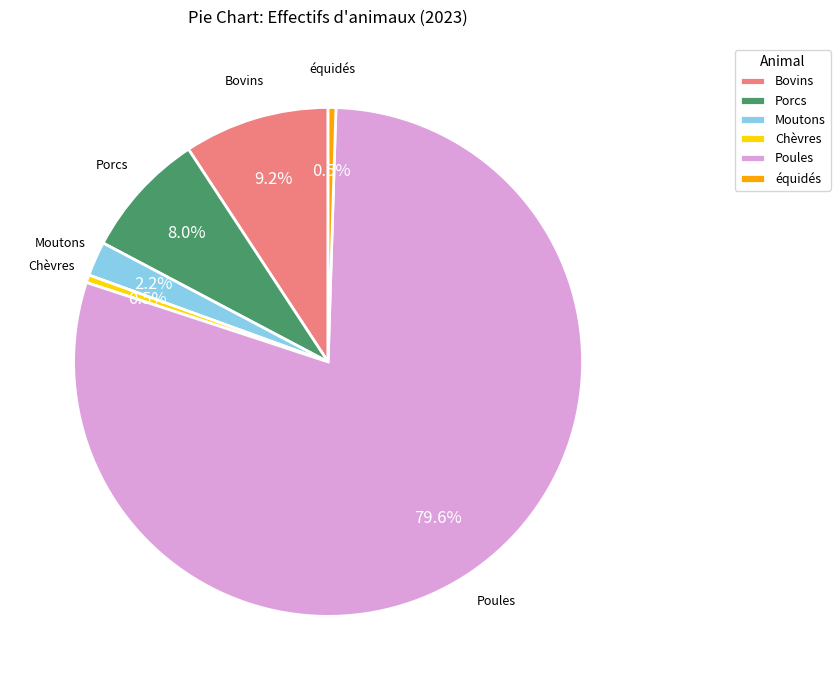

To the nearest percent, what is the difference between the largest and smallest slice percentages?

79%